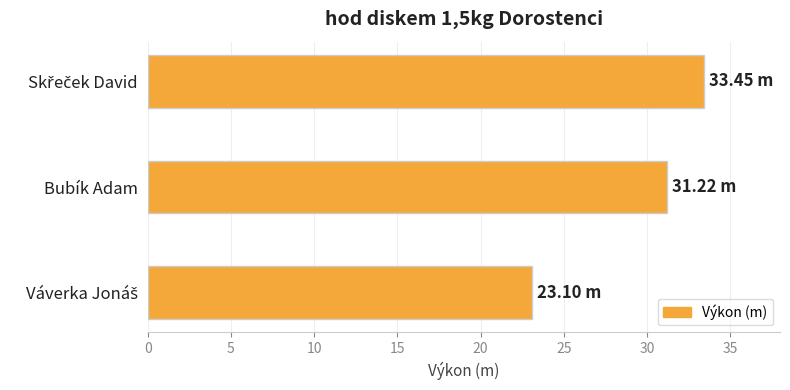

At which label is the value closest to 28?

Bubík Adam